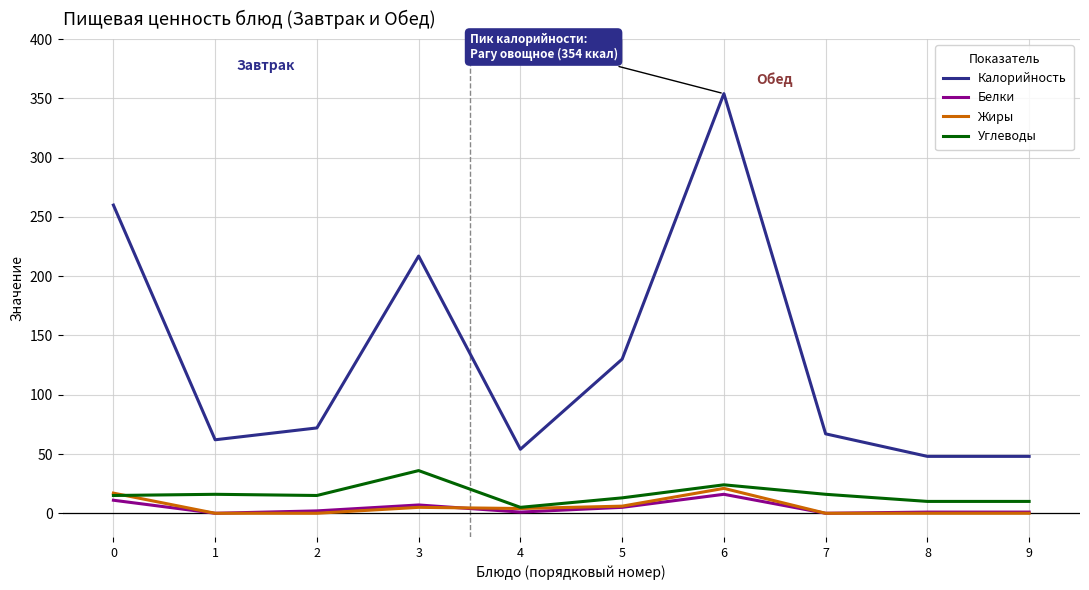

What is the greatest value displayed?

354